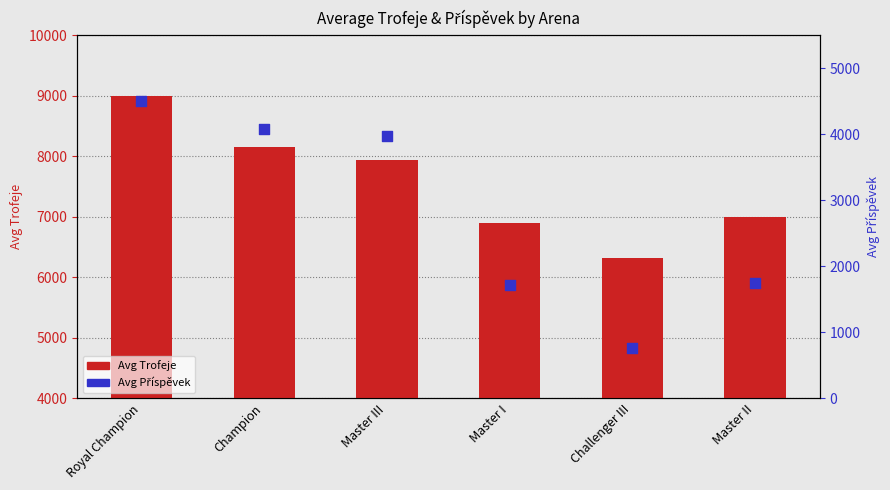

Between Master III and Royal Champion, which is larger?

Royal Champion